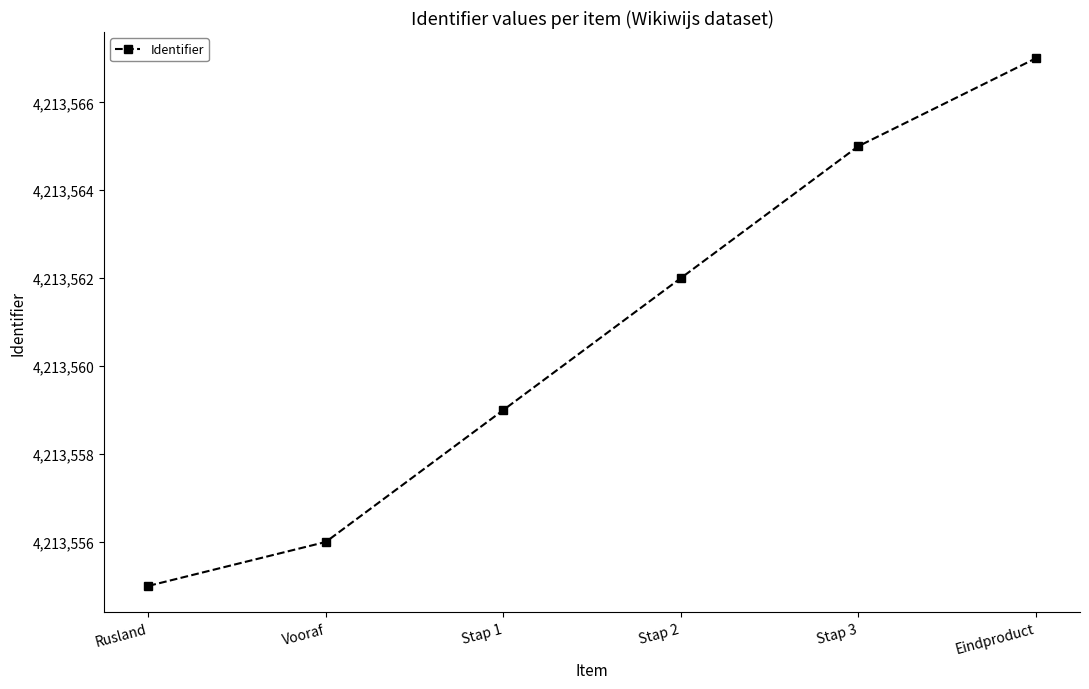

What is the change in value from Stap 2 to Stap 3?

+3